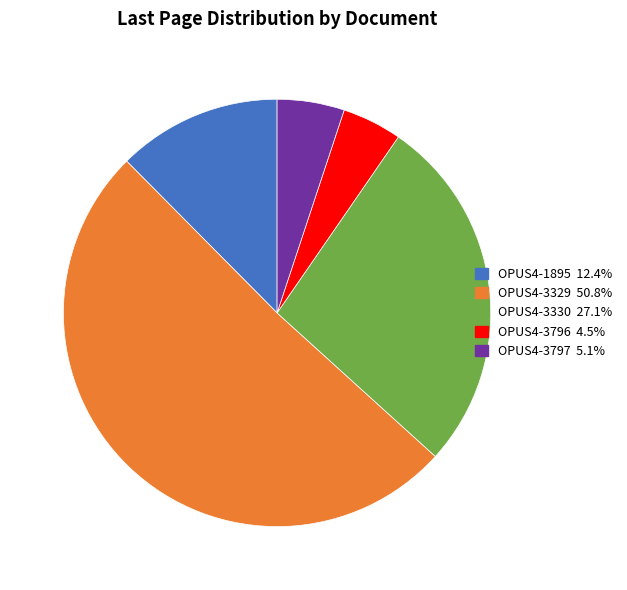

How many slices are in this pie chart?

5